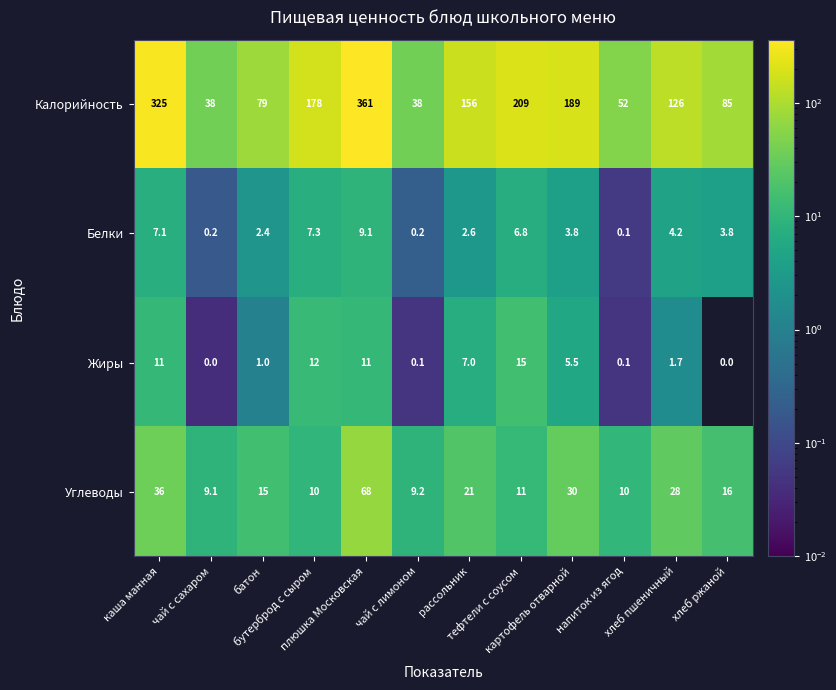

Rank the series by their maximum value, from lowest to highest.

Белки, Жиры, Углеводы, Калорийность